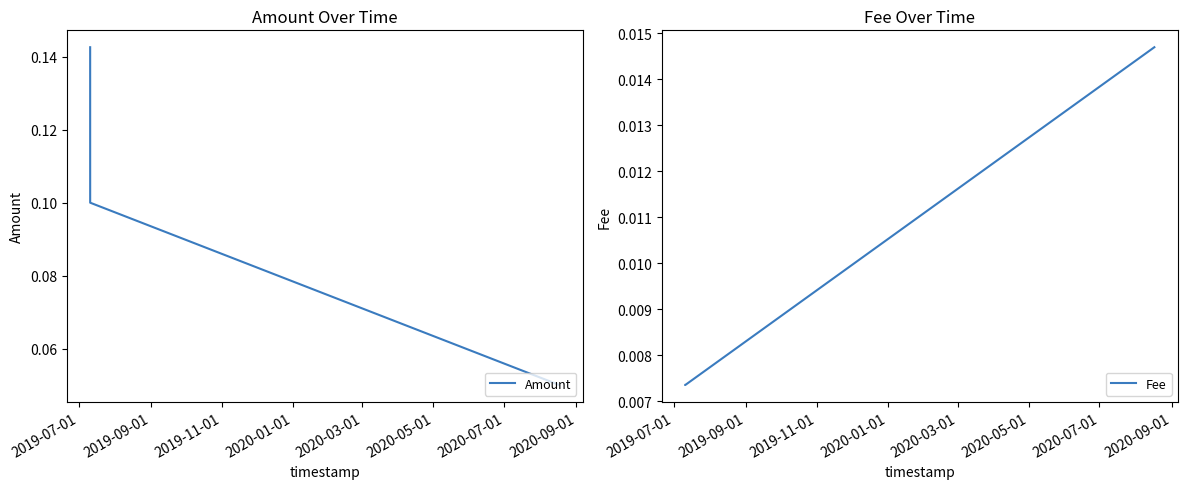

Reading left to right, transcribe all the data shown in this chart.

Amount: 0.1	0.1	0.1
Fee: 0.0	0.0	0.0